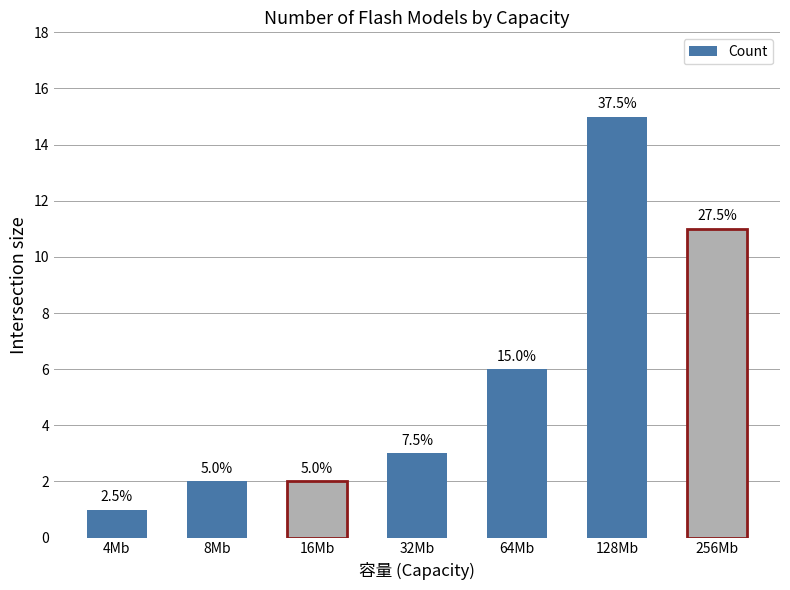

What is the ratio of the value at 256Mb to the value at 16Mb?

5.5